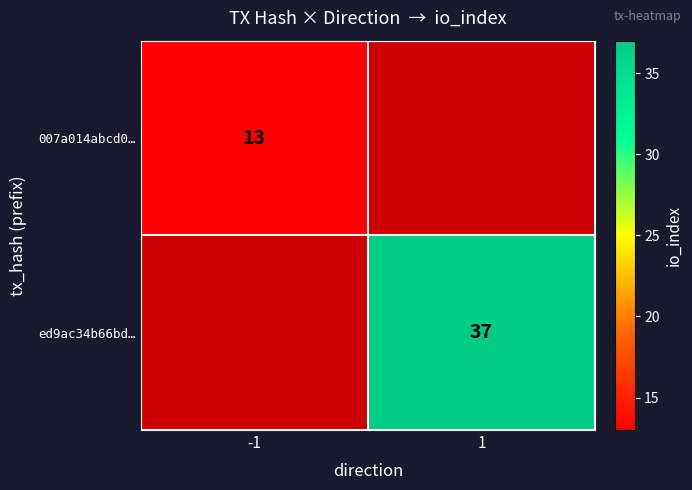

Is it true that ed9ac34b66bd… equals 48.9 at 1?

False